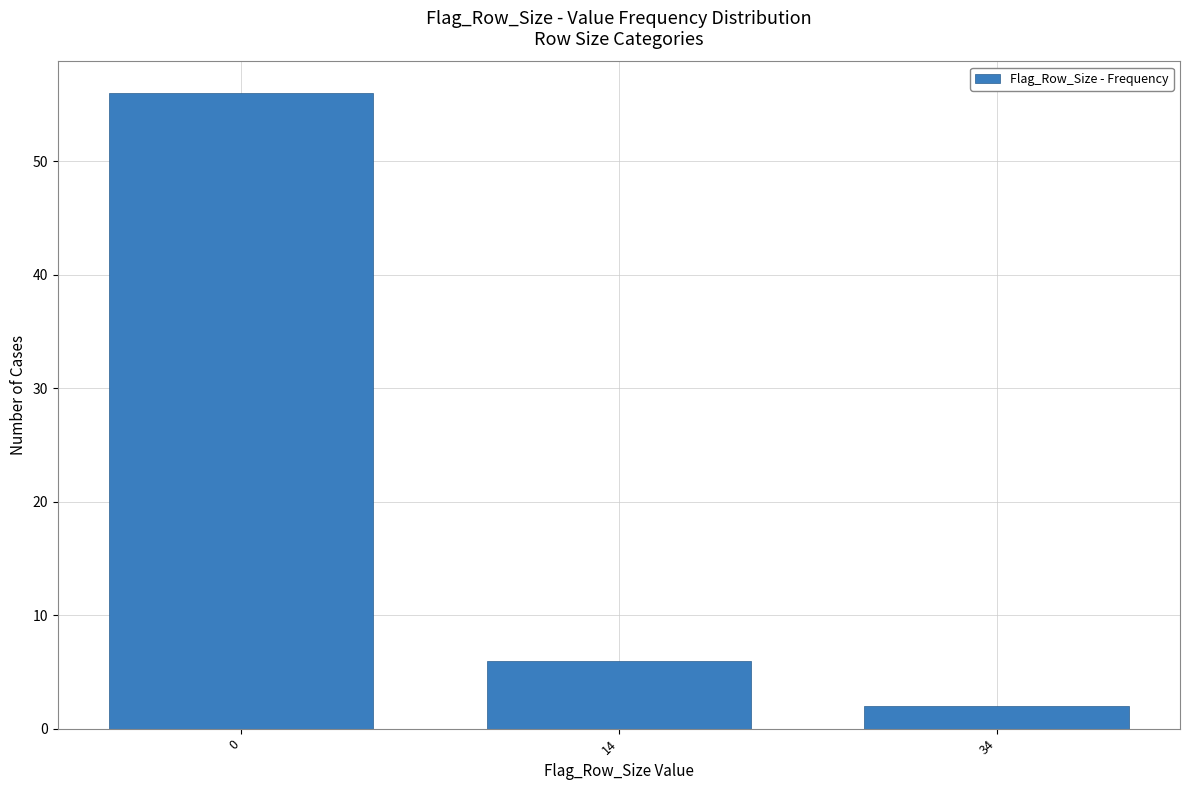

Reading right to left, what are all the values shown in this chart?

2	6	56